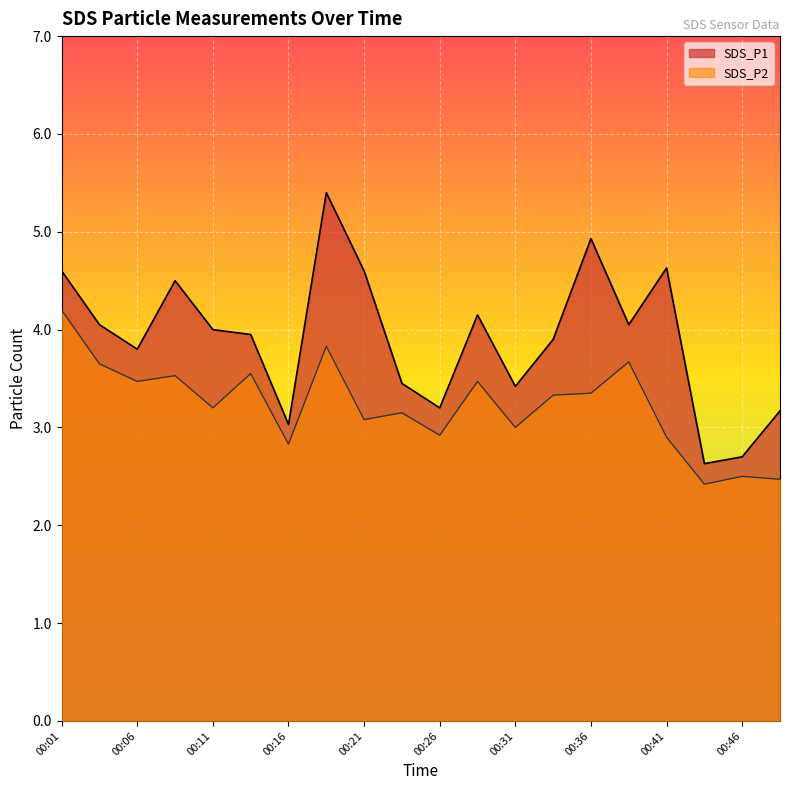

What value does the SDS_P2 series have at 00:03?

3.6